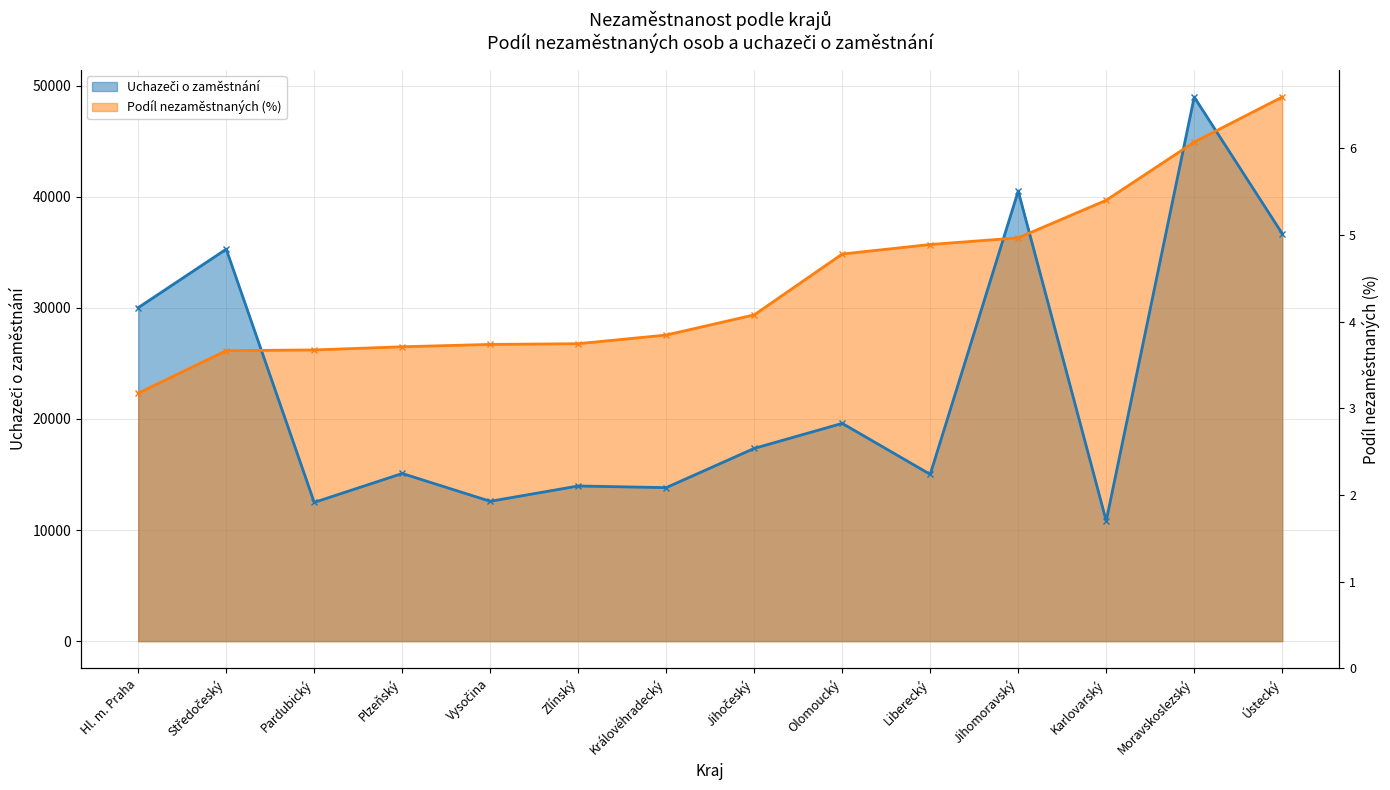

After their last crossing, which series has the higher values: Uchazeči o zaměstnání or Podíl nezaměstnaných (%)?

Podíl nezaměstnaných (%)